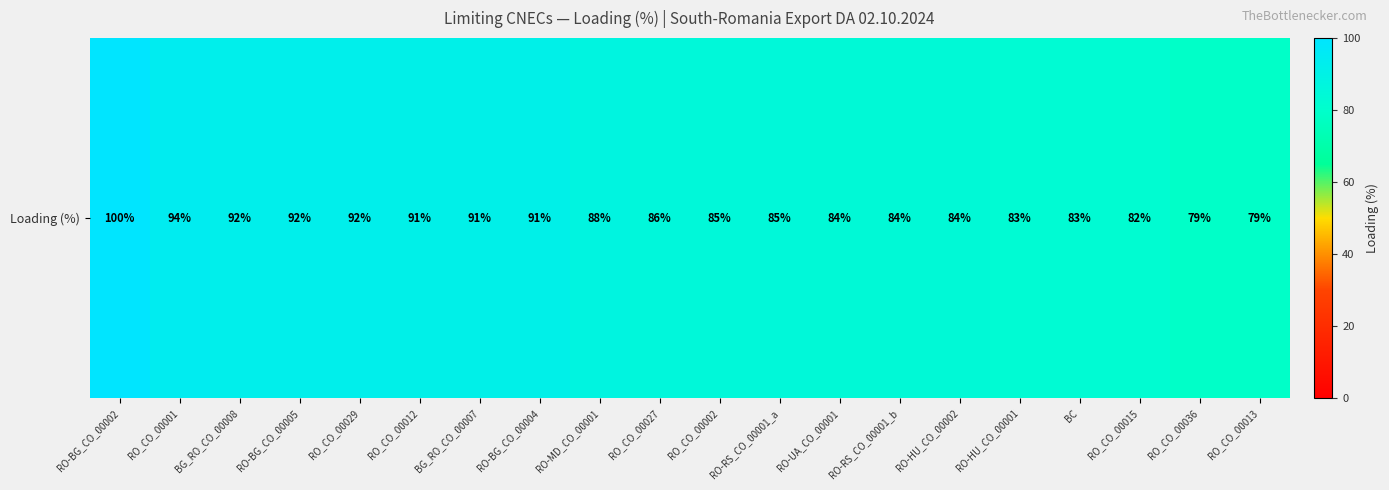

Reading left to right, what are all the values shown in this chart?

RO-BG_CO_00002=100	RO_CO_00001=94	BG_RO_CO_00008=92	RO-BG_CO_00005=92	RO_CO_00029=92	RO_CO_00012=91	BG_RO_CO_00007=91	RO-BG_CO_00004=91	RO-MD_CO_00001=88	RO_CO_00027=86	RO_CO_00002=85	RO-RS_CO_00001_a=85	RO-UA_CO_00001=84	RO-RS_CO_00001_b=84	RO-HU_CO_00002=84	RO-HU_CO_00001=83	BC=83	RO_CO_00015=82	RO_CO_00036=79	RO_CO_00013=79